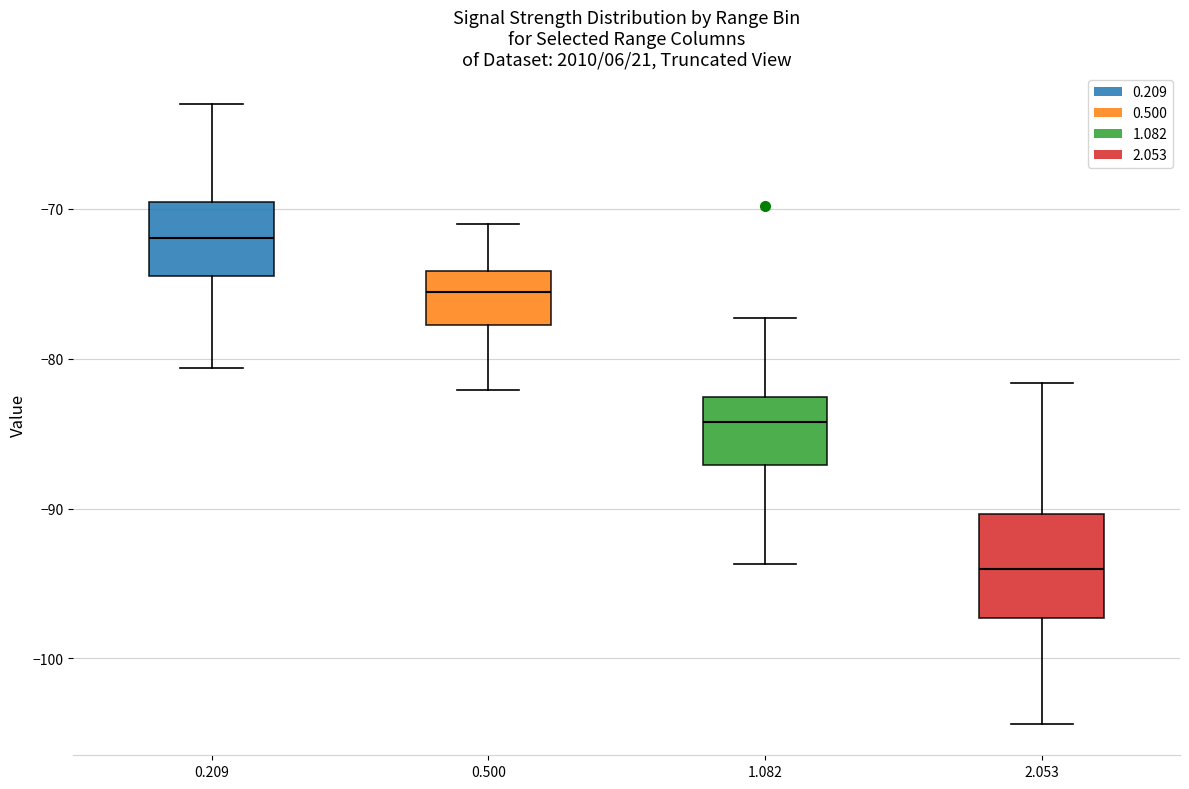

Which box is the tallest, from its lower edge to its upper edge?

2.053